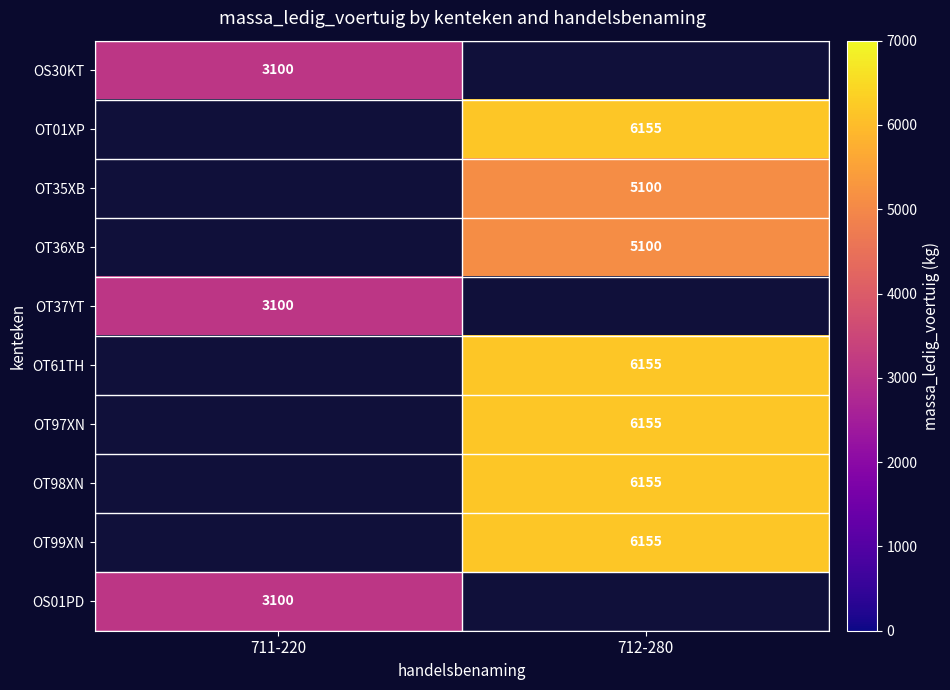

The OS30KT series shows 1947 at 711-220. True or false?

False